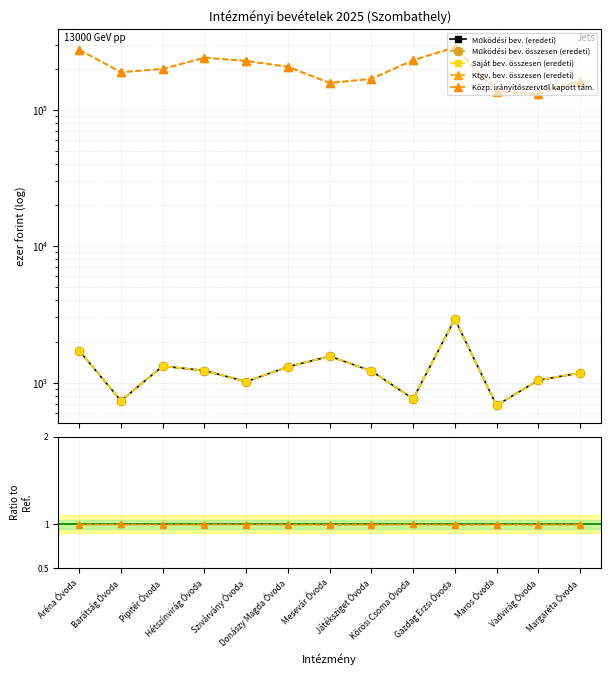

Between Donászy Magda Óvoda and Kőrösi Csoma Óvoda, which is larger?

Donászy Magda Óvoda